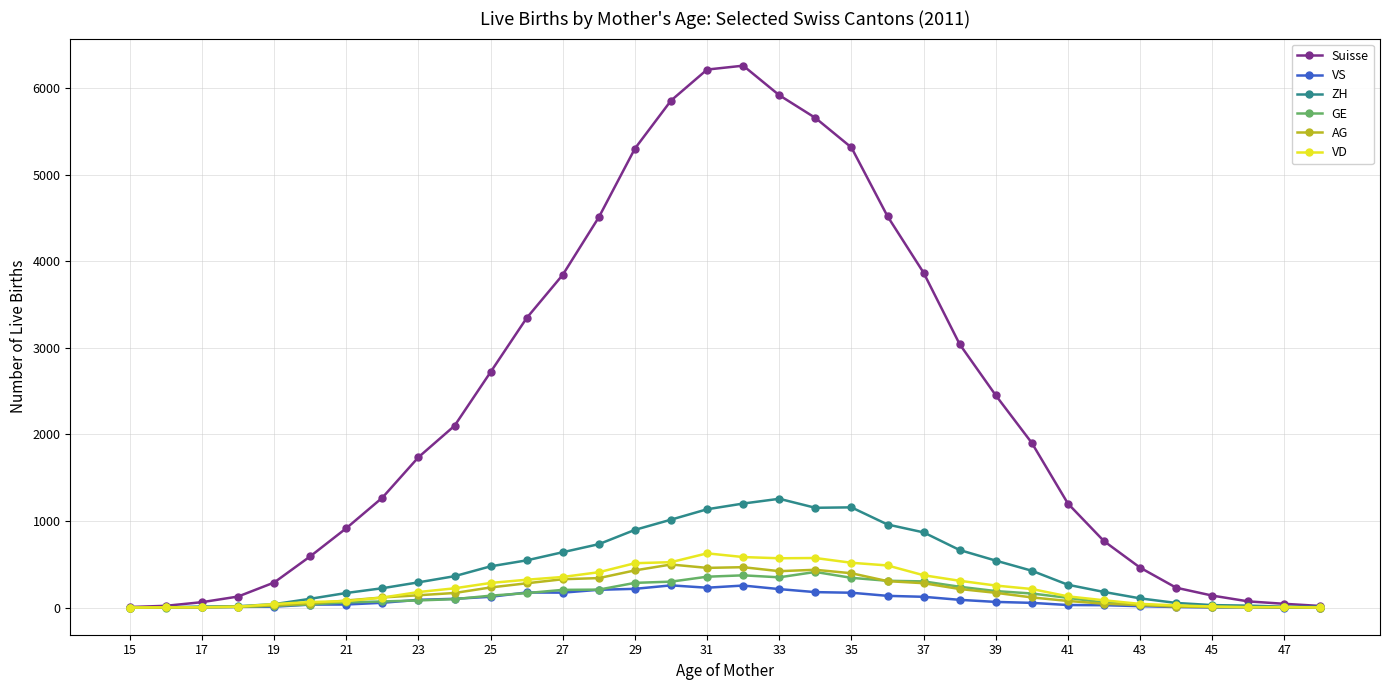

True or false: AG has more than 0 interior local peaks.

True